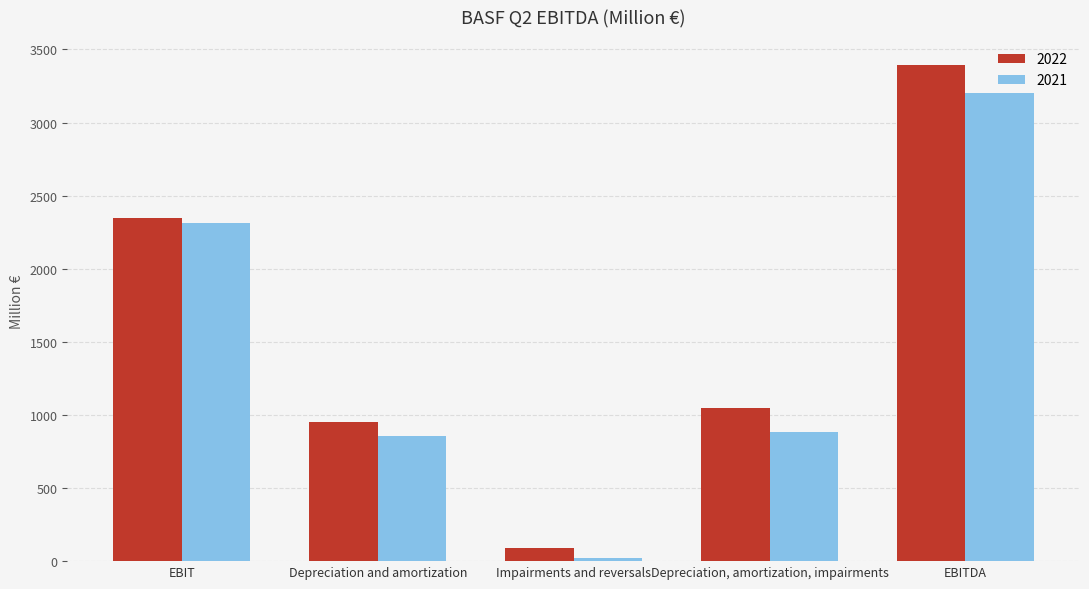

What are all the series names shown in the legend?

2022, 2021